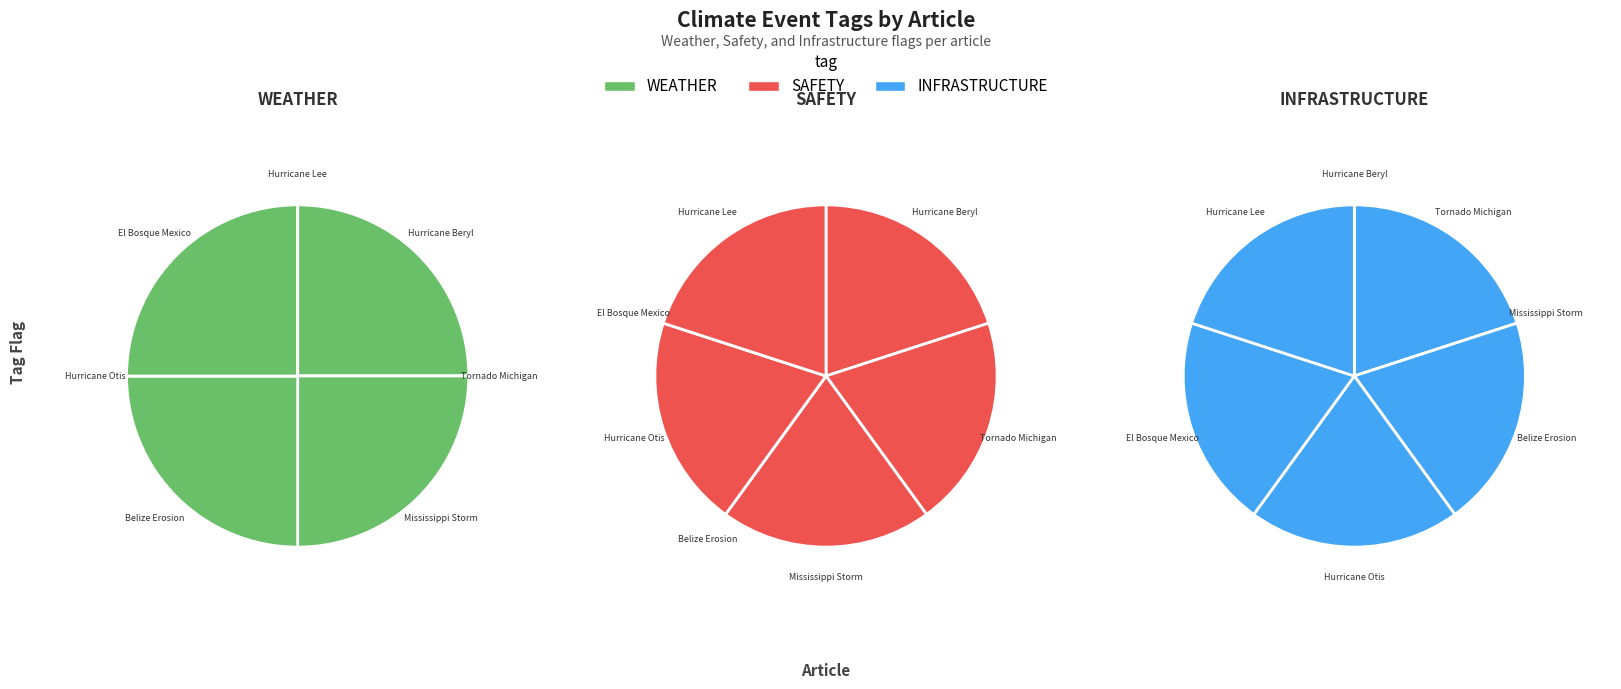

Rank the series at Hurricane Beryl from lowest to highest value.

INFRASTRUCTURE, WEATHER, SAFETY